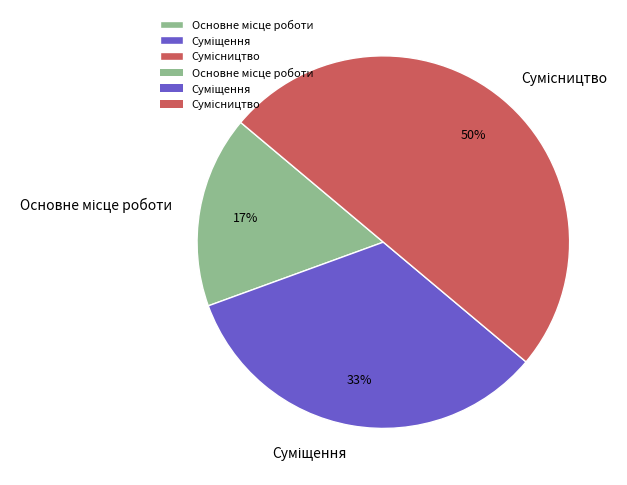

To the nearest percent, what is the difference between the largest and smallest slice percentages?

33%